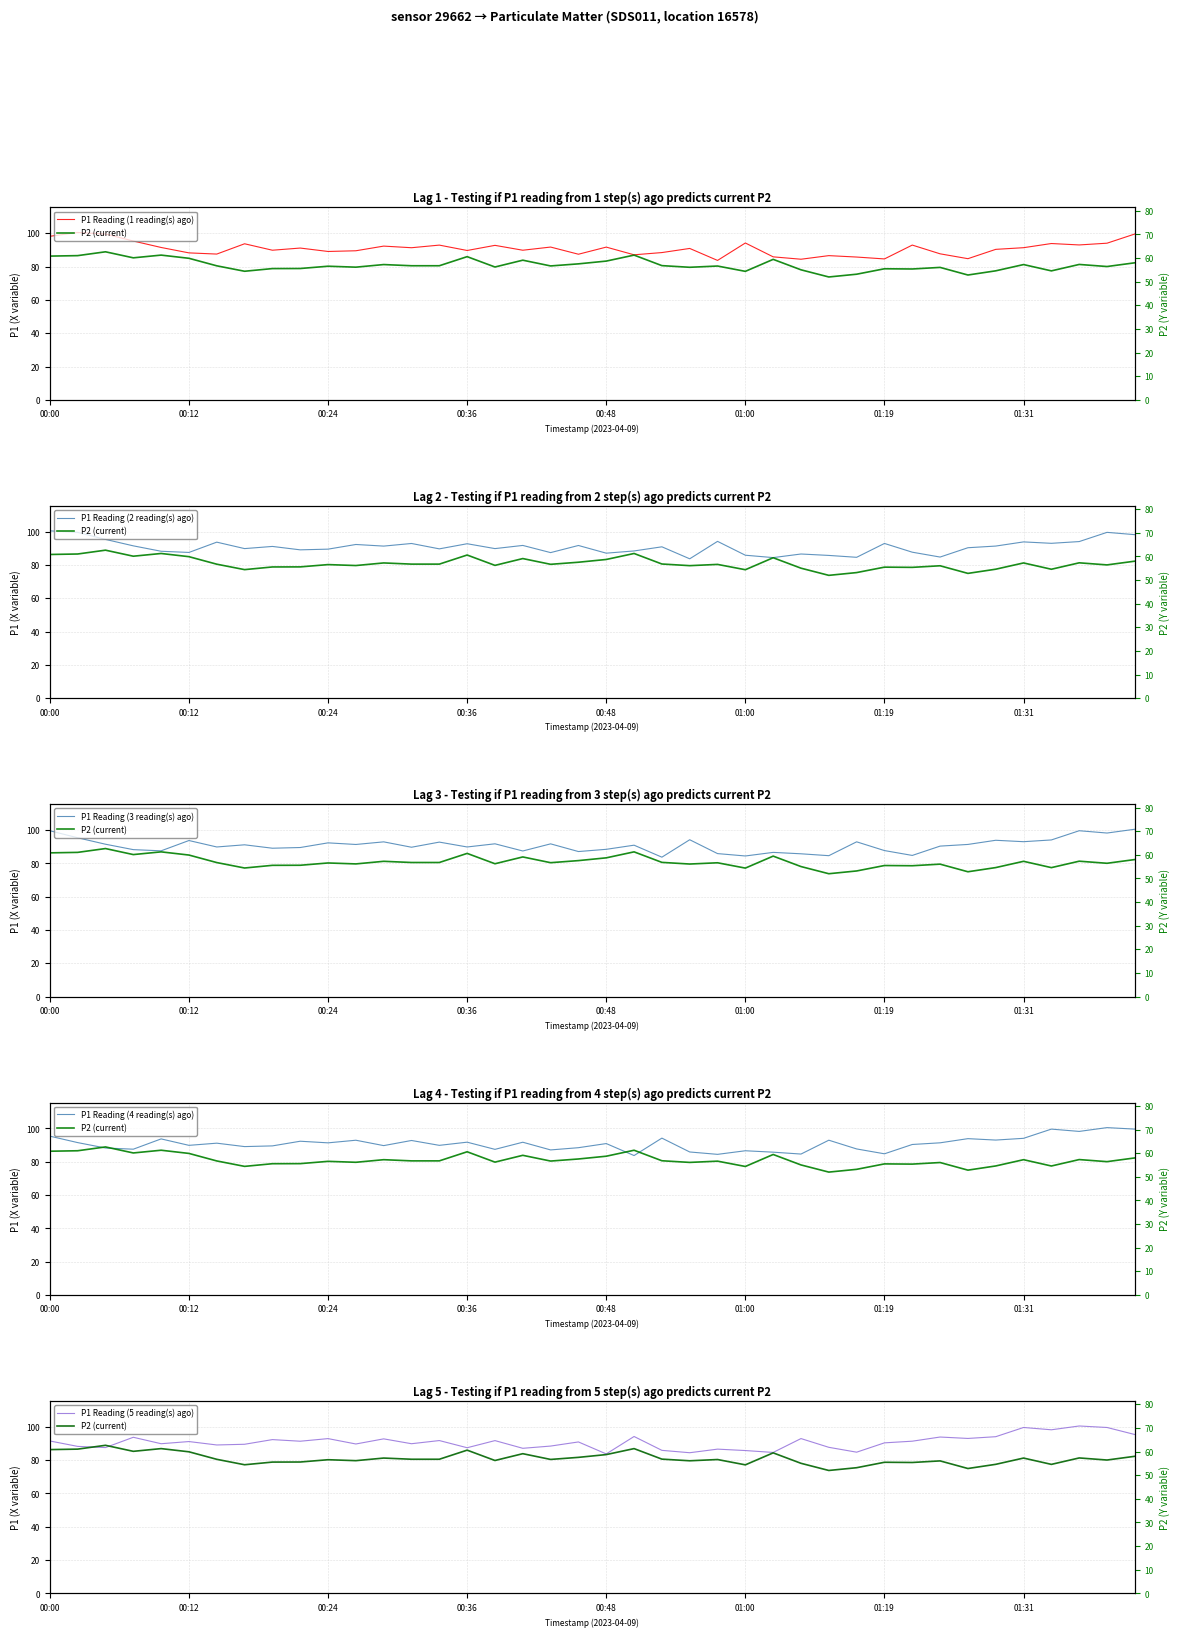

How many values in the P1 Reading (1 reading(s) ago) series are below 91?

20